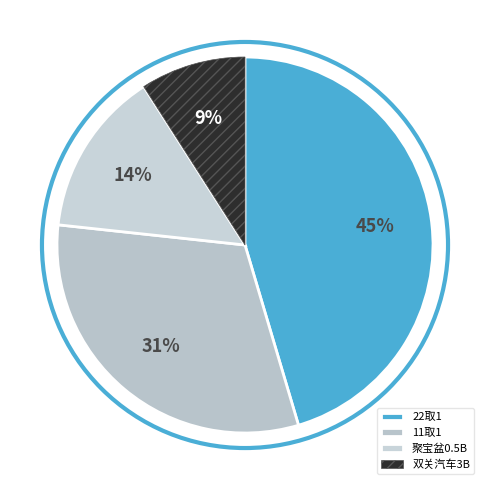

How many slices are in this pie chart?

4